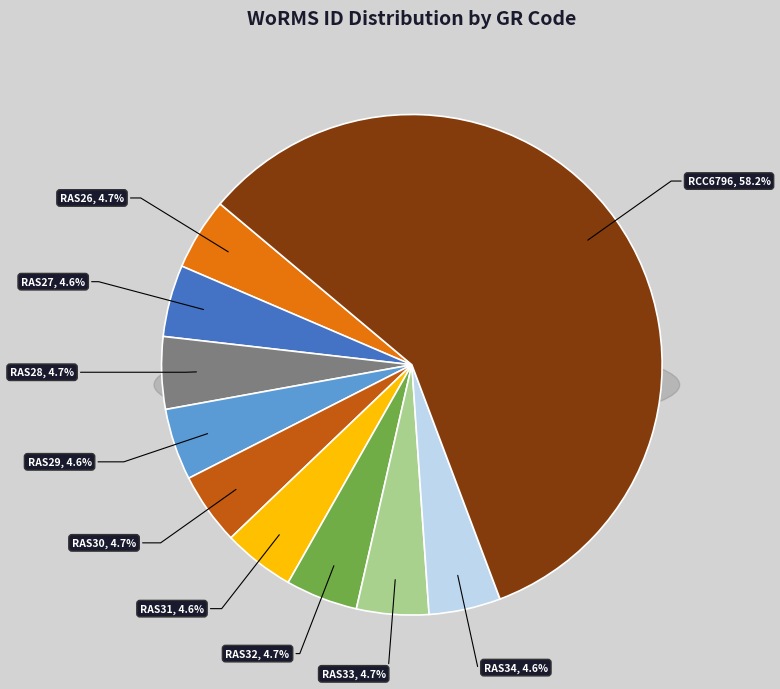

What percentage is the RAS34 slice, to the nearest percent?

5%